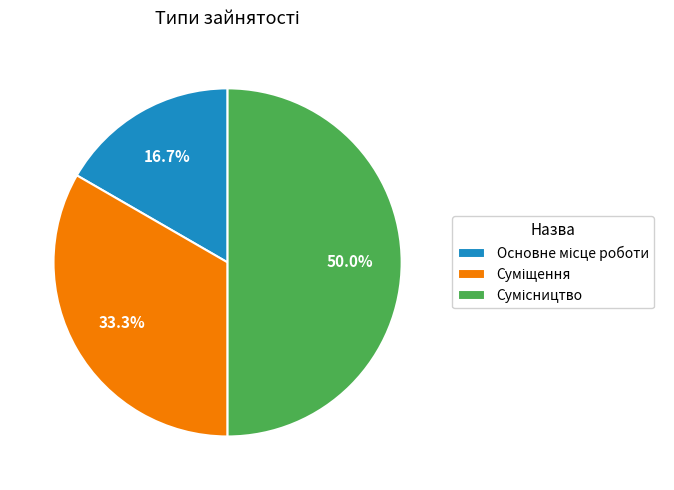

What is the change in value from Суміщення to Сумісництво?

+1